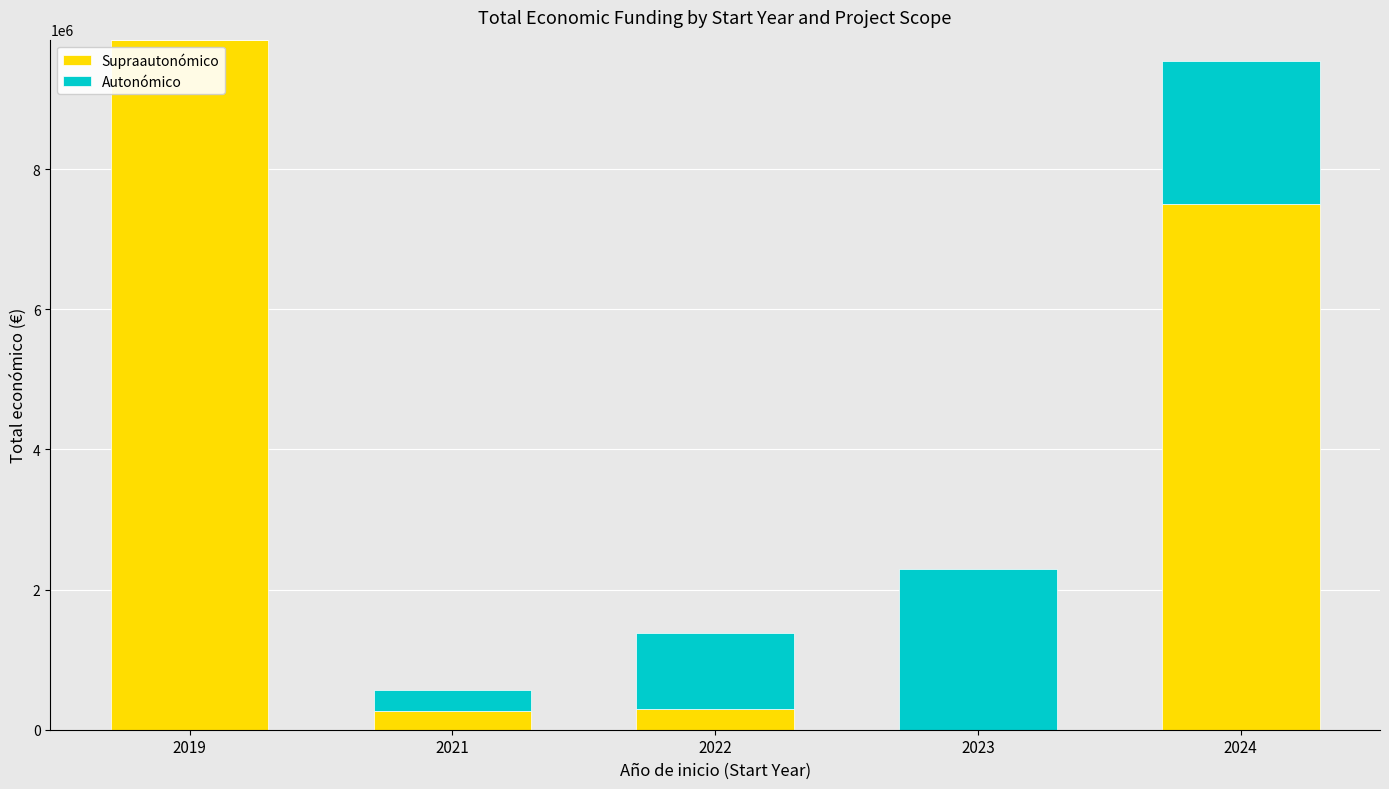

What is the sum of all Supraautonómico values?

17924431